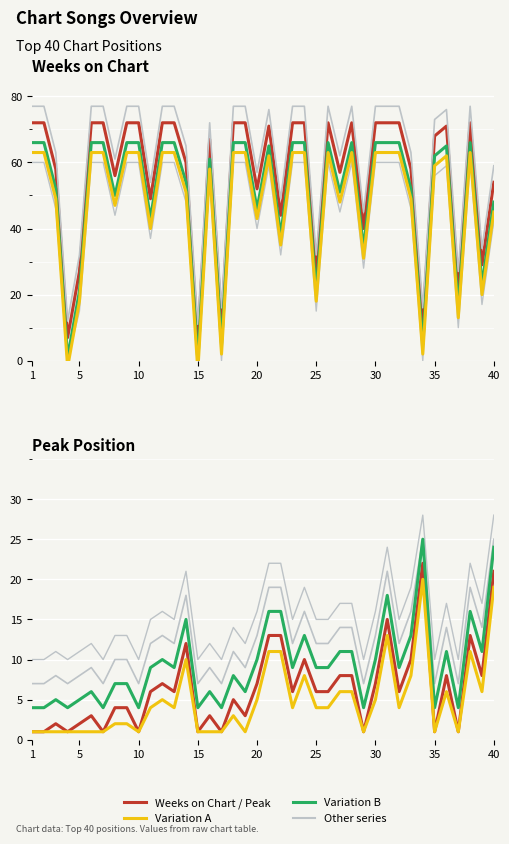

True or false: Weeks on Chart and Peak Position cross at least once.

True